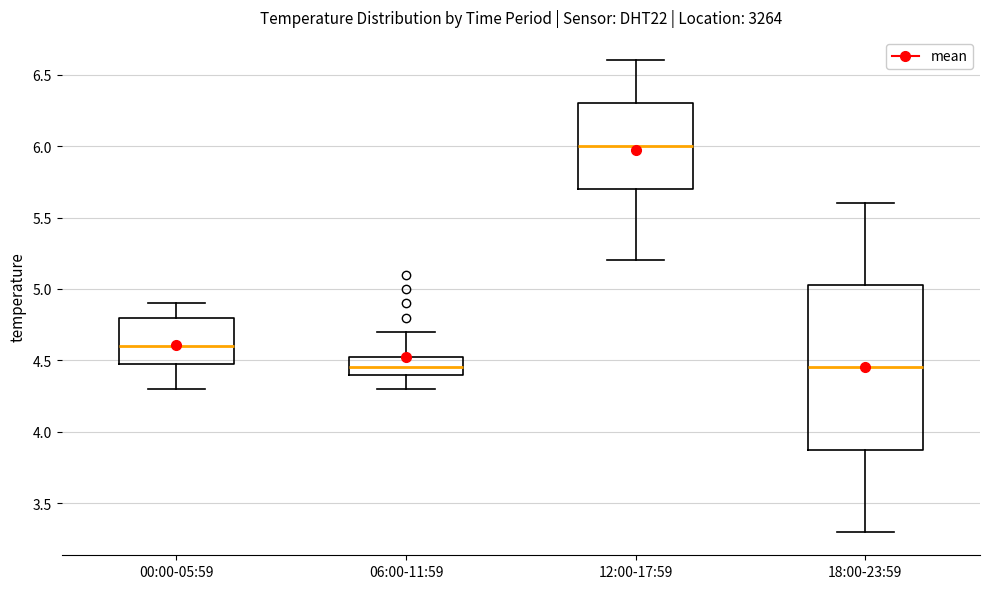

Where does the lower whisker of the box for 18:00-23:59 end on the y-axis? The values are not printed on the chart, so give them approximately, as read against the axis.

3.30